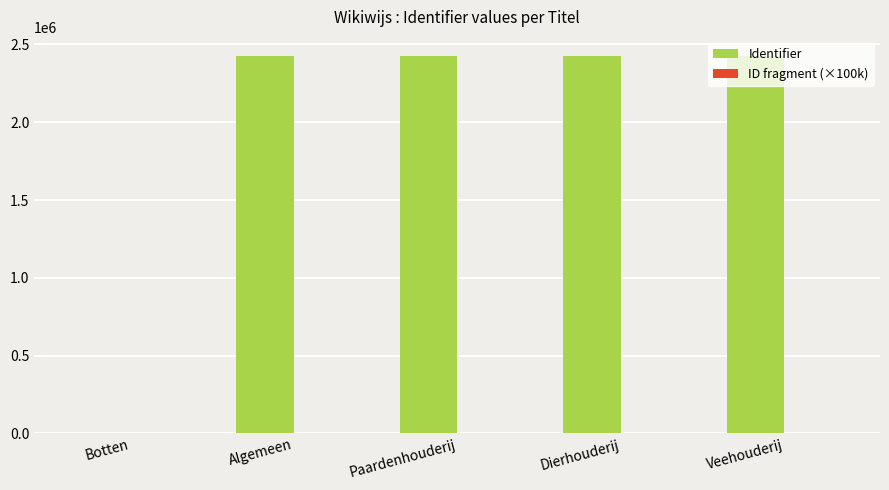

The value of Identifier at Botten is 1428317. True or false?

False